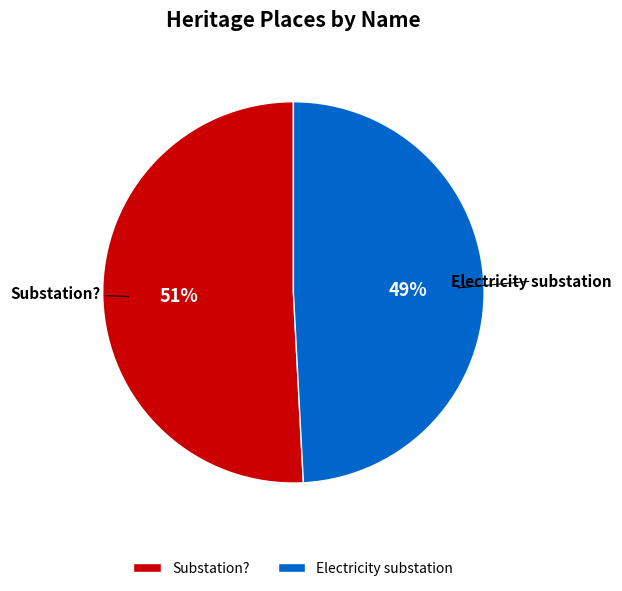

What percentage is the Electricity substation slice, to the nearest percent?

49%